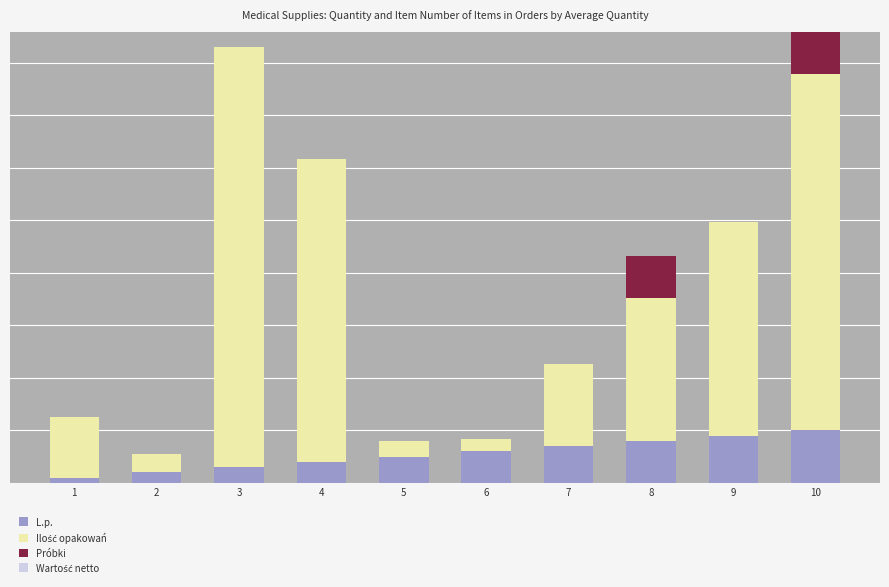

Between 9 and 3, which is larger?

9